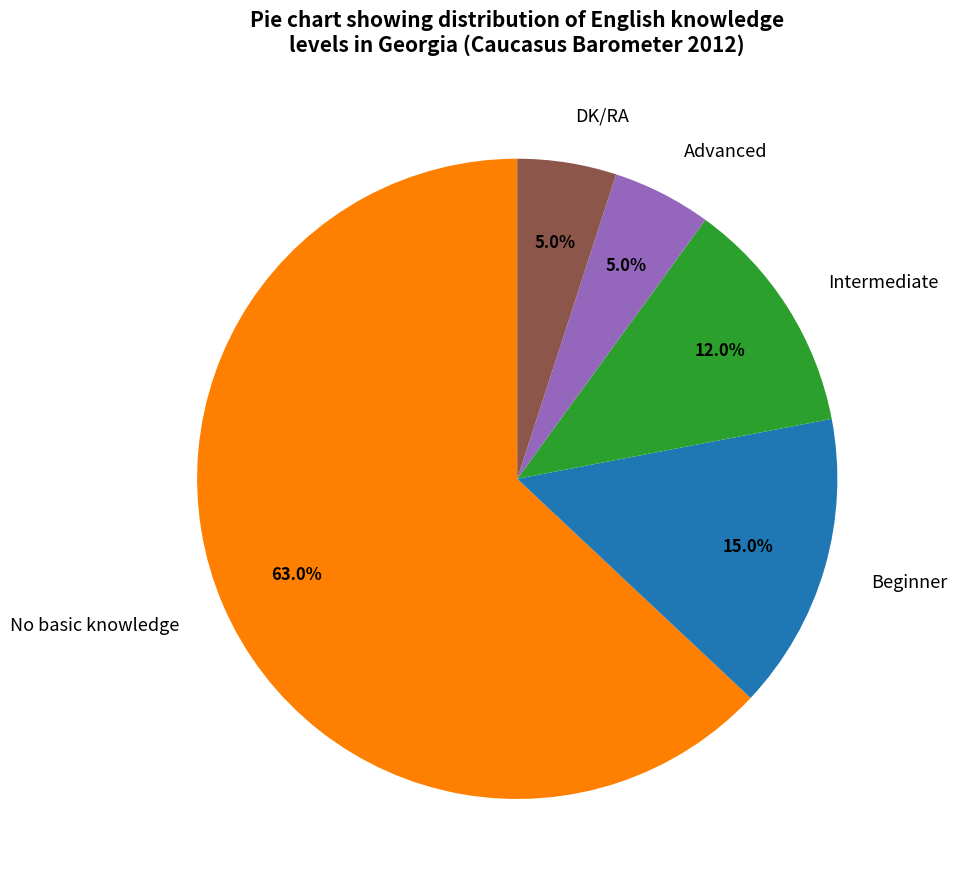

Is there a majority slice in this chart?

Yes